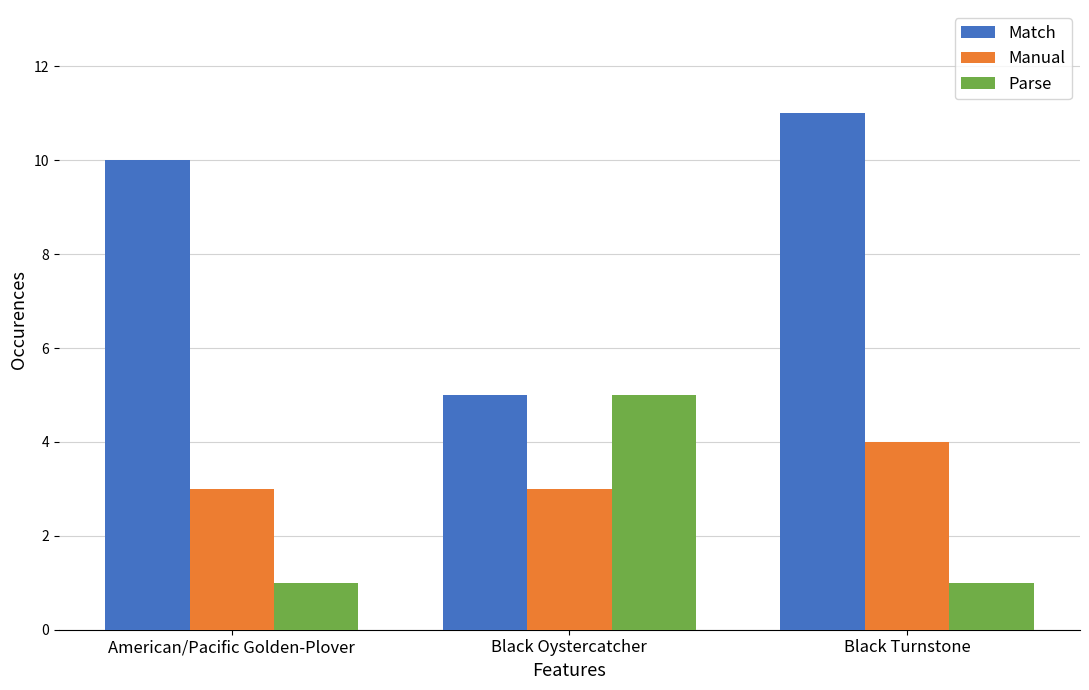

How many Match values are between 5 and 11?

3